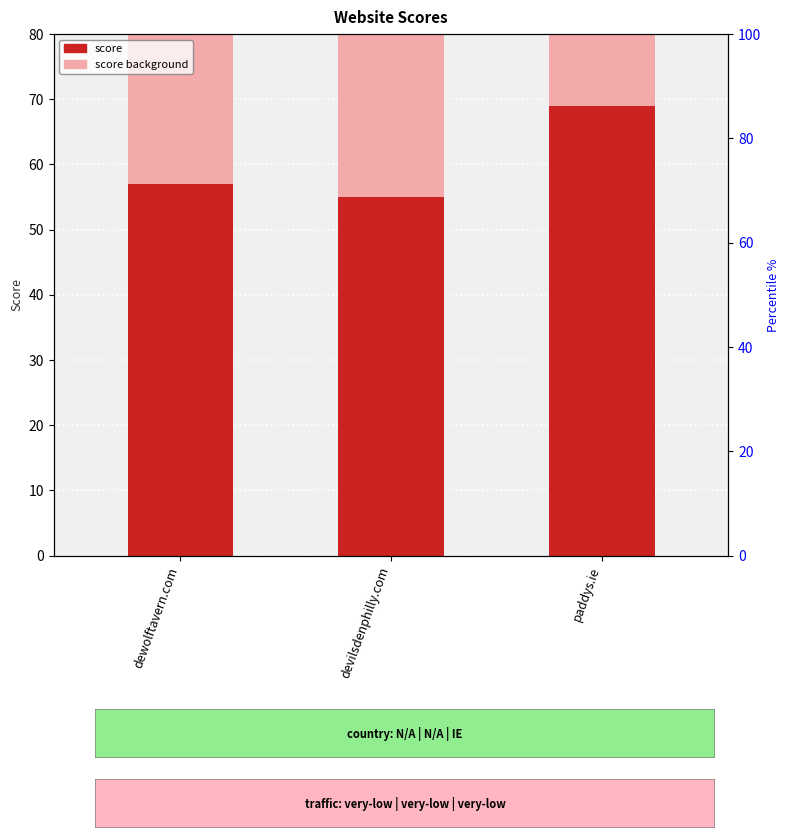

Which series changed the most between devilsdenphilly.com and paddys.ie?

score